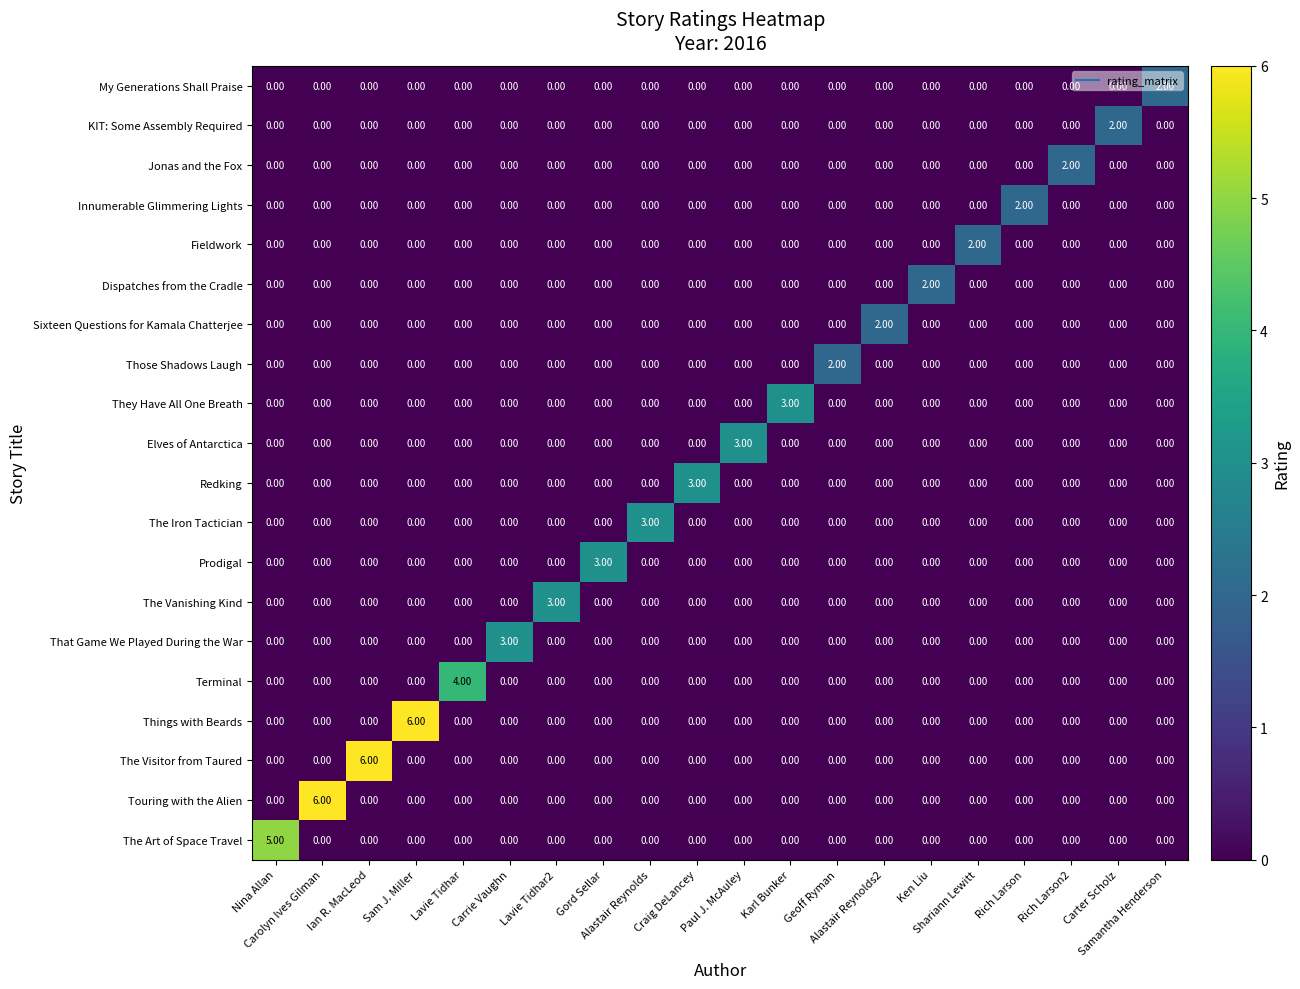

At how many categories does at least one series exceed 1?

20